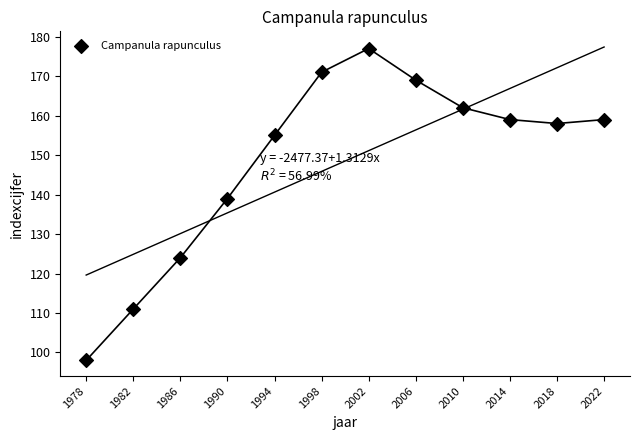

What Y value in the scatter plot is closest to 137?

139